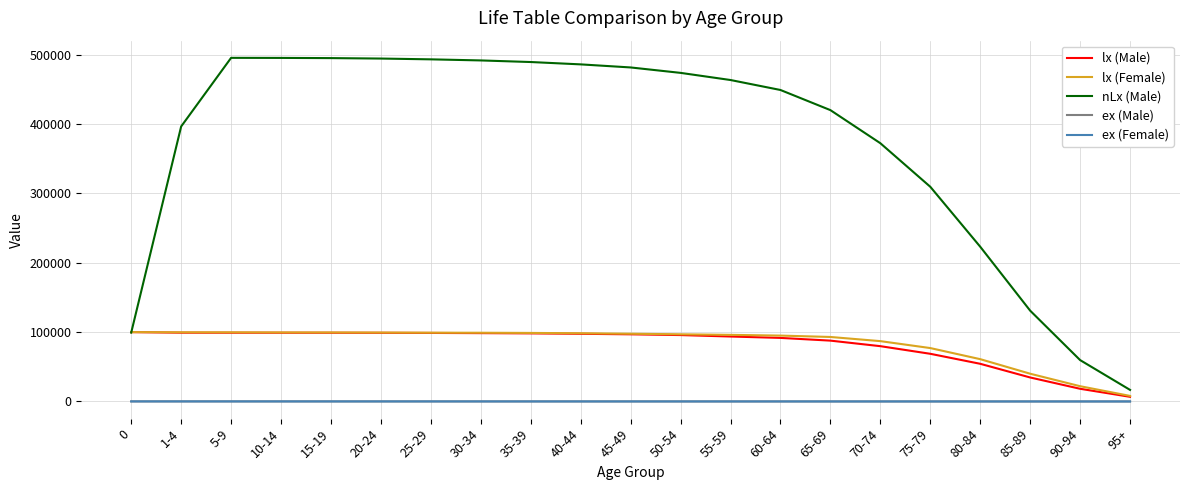

The value of lx (Female) at 80-84 is 61000.0. True or false?

True